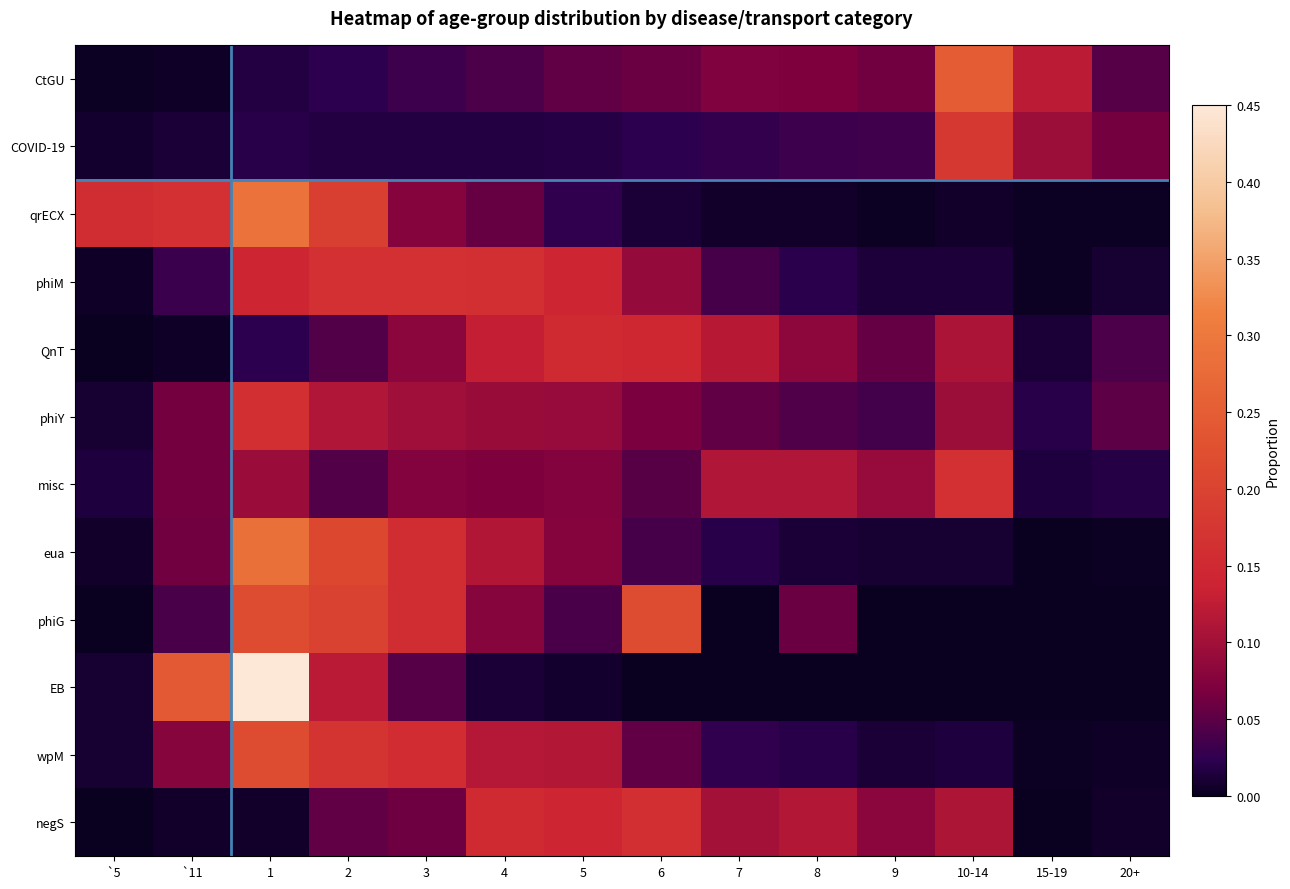

At how many categories does at least one series exceed 0?

14